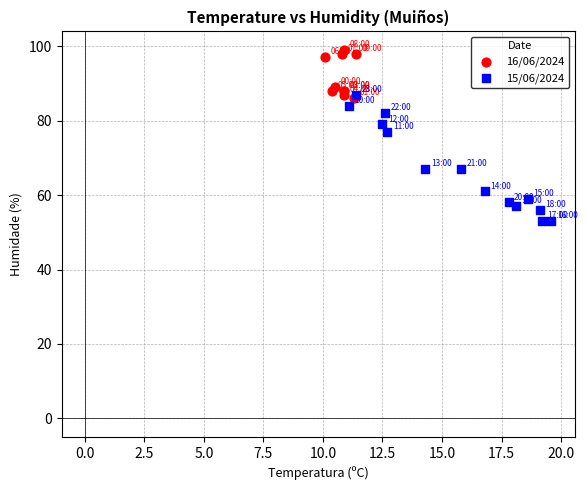

Which series reaches the minimum Y coordinate?

15/06/2024